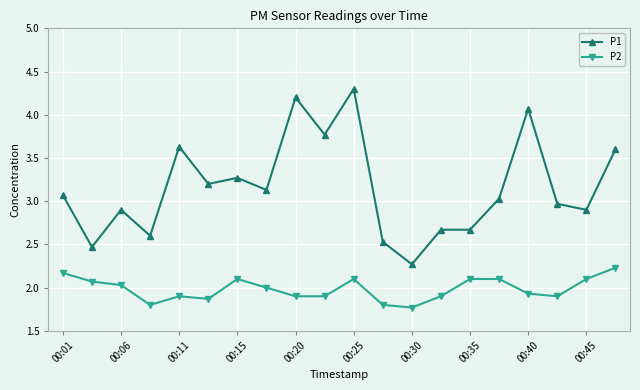

Which series has the largest range (max minus min)?

P1